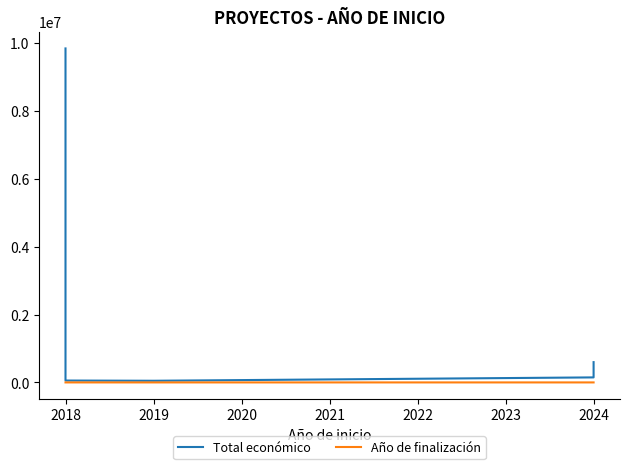

Is the value of Año de finalización at 2018 greater than the value of Total económico at 2024?

No